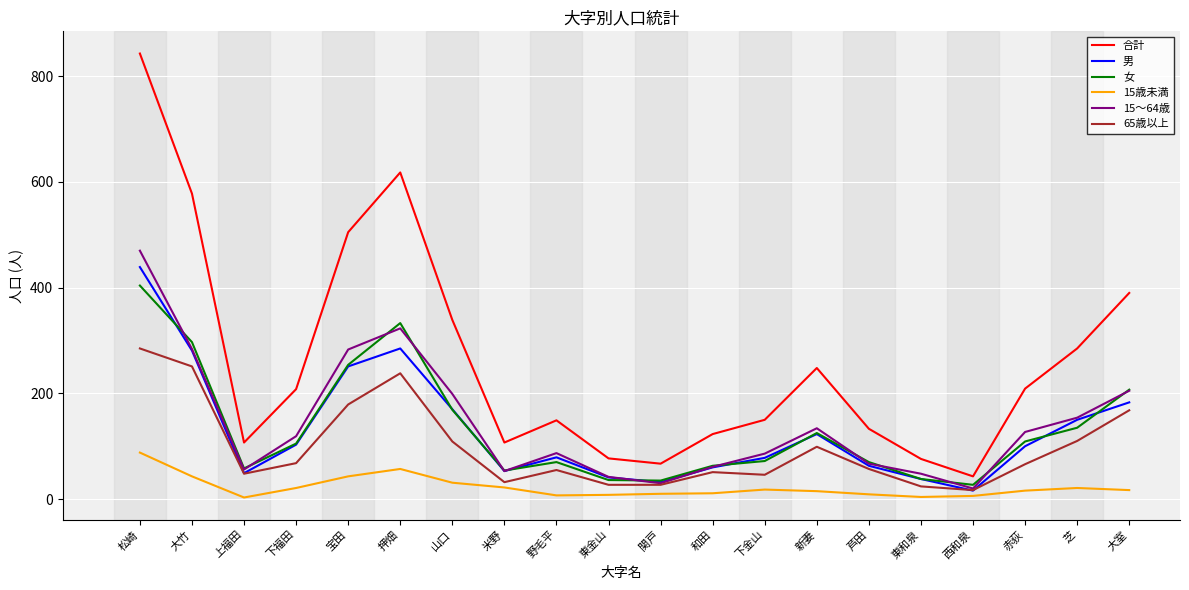

Is it true that 女 equals 89 at 上福田?

False